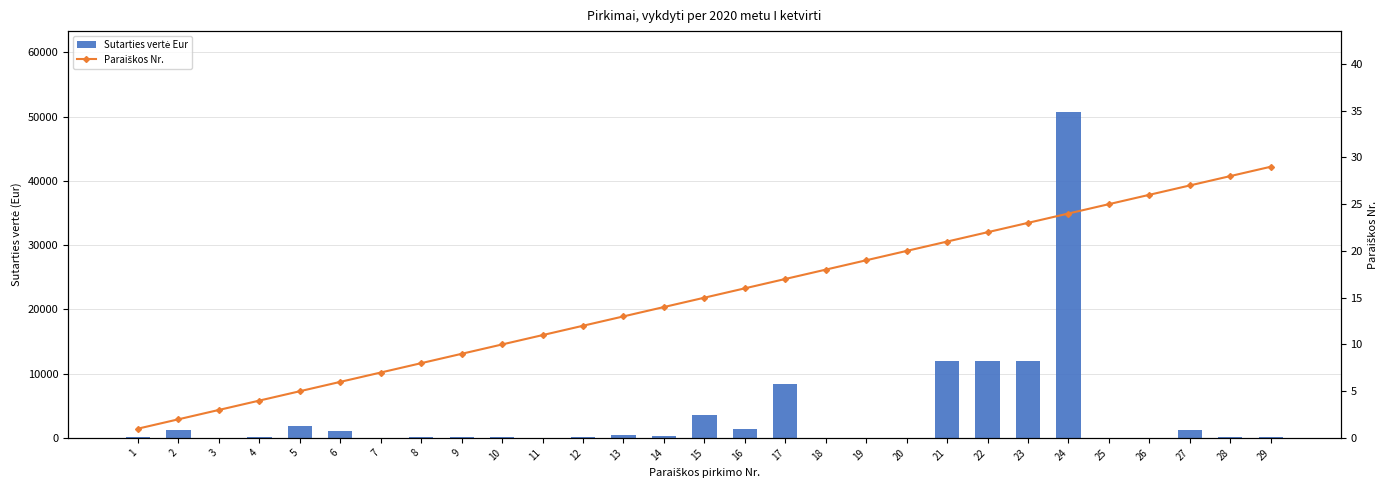

The Sutarties vertė Eur series shows 1355.0 at 16. True or false?

True